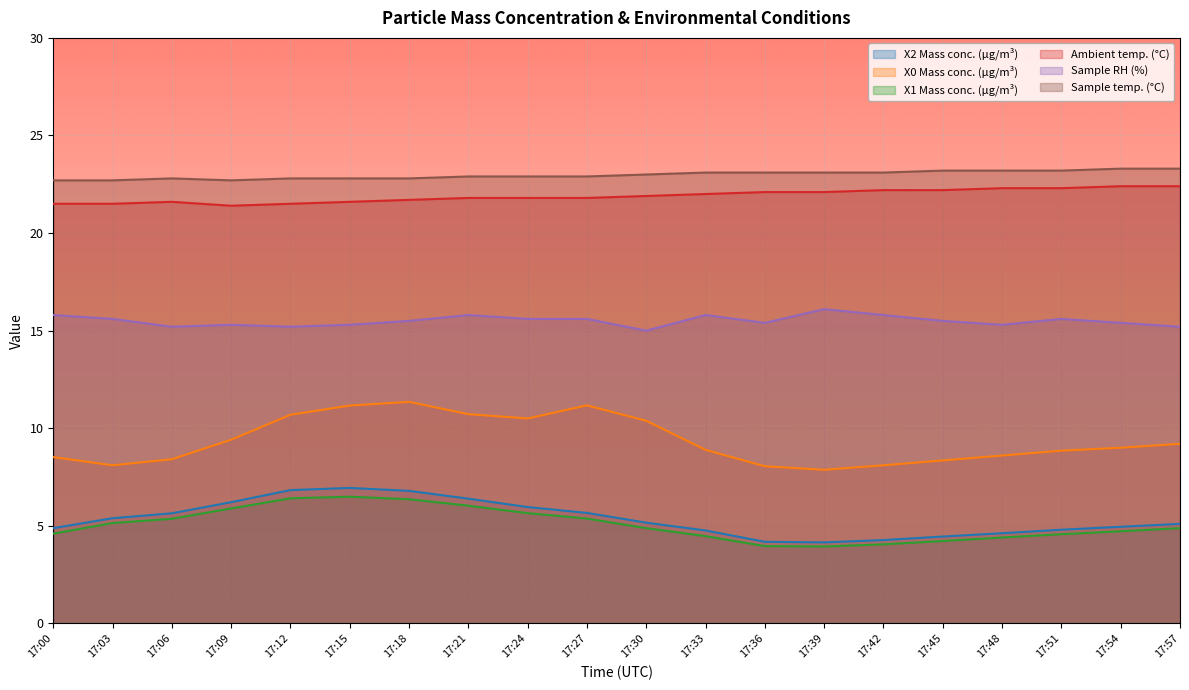

Rank the series at 17:39 from lowest to highest value.

X1 Mass conc. (μg/m³), X2 Mass conc. (μg/m³), X0 Mass conc. (μg/m³), Sample RH (%), Ambient temp. (°C), Sample temp. (°C)